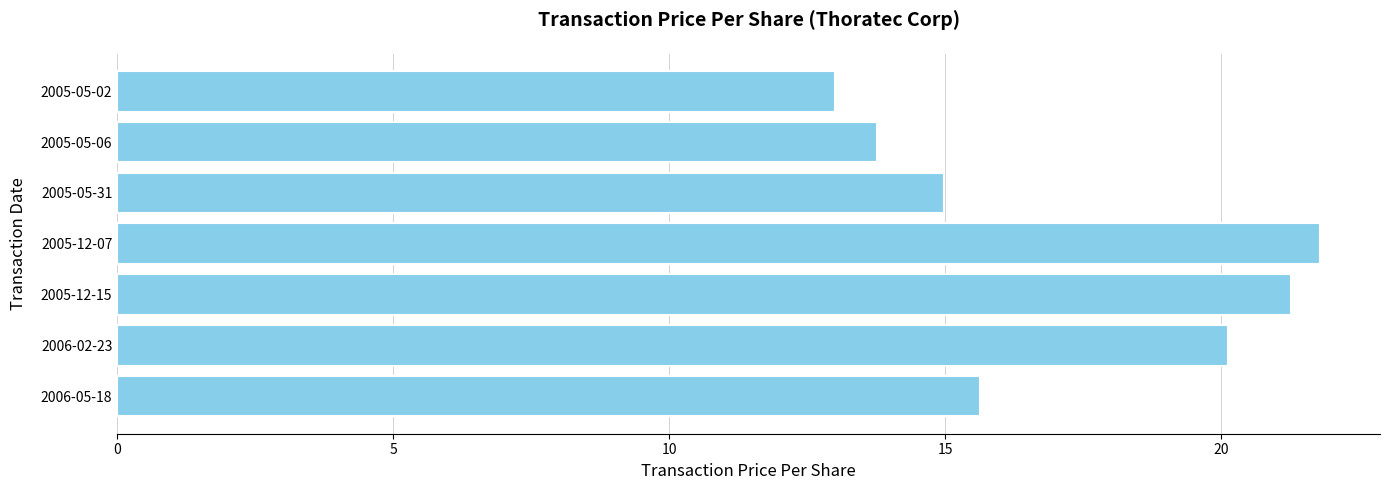

What is the ratio of the value at 2006-05-18 to the value at 2005-12-07?

0.7